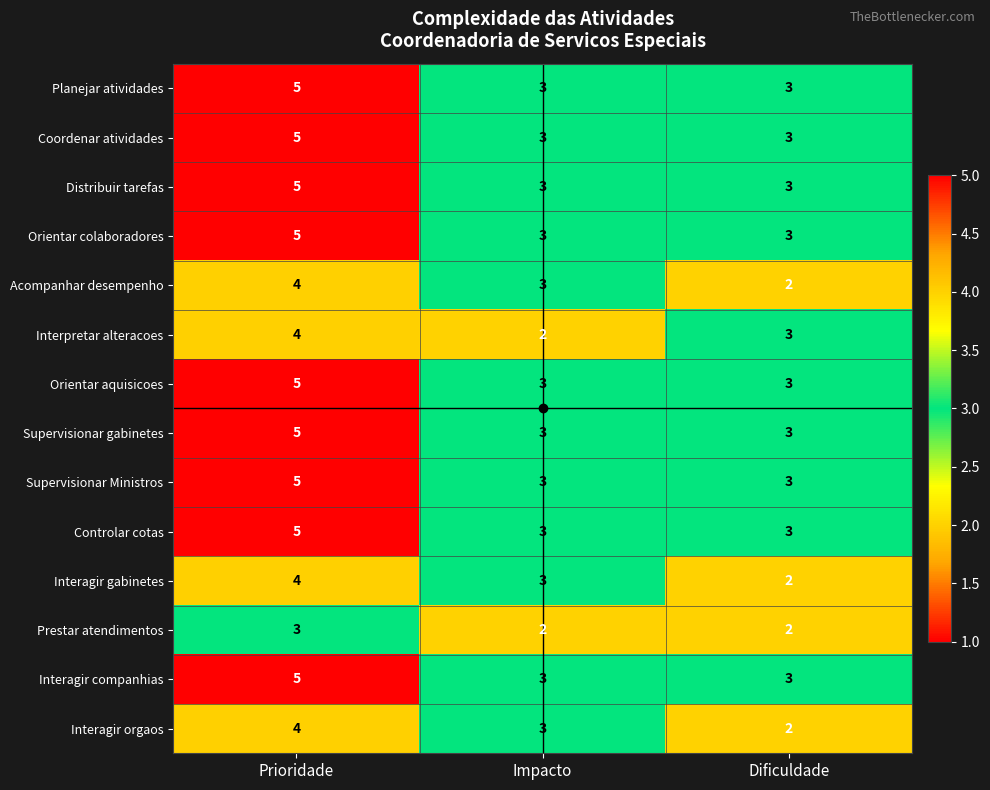

How many Coordenar atividades values are between 3 and 5?

3